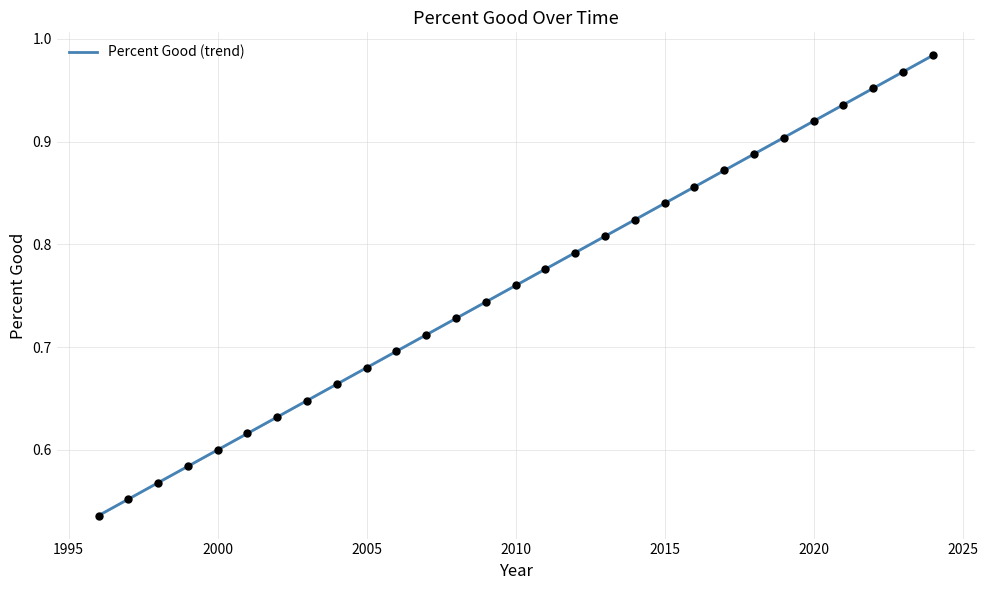

What is the change in value from 2016 to 1999?

+0.3